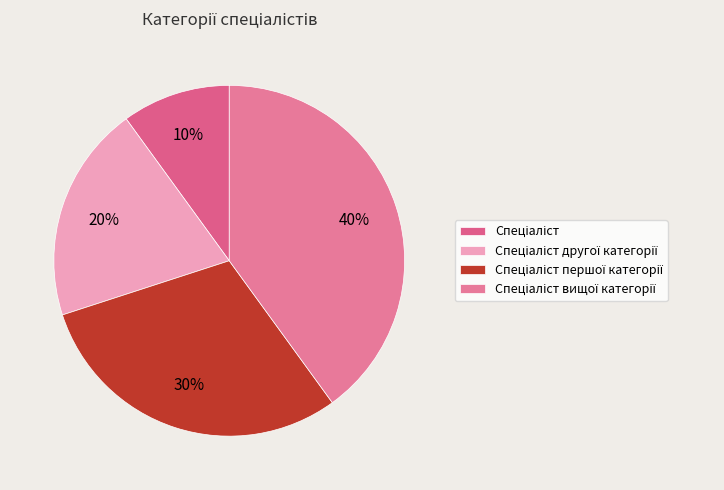

Combined, do Спеціаліст другої категорії and Спеціаліст першої категорії account for over 50%?

No